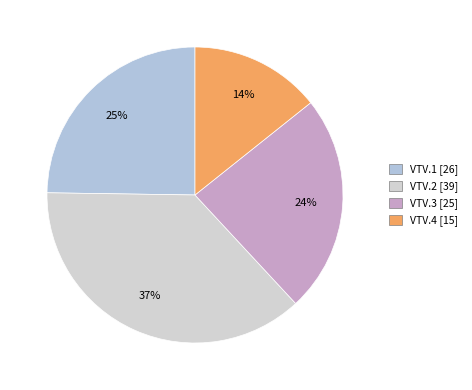

Which category has the smallest portion of the pie?

VTV.4